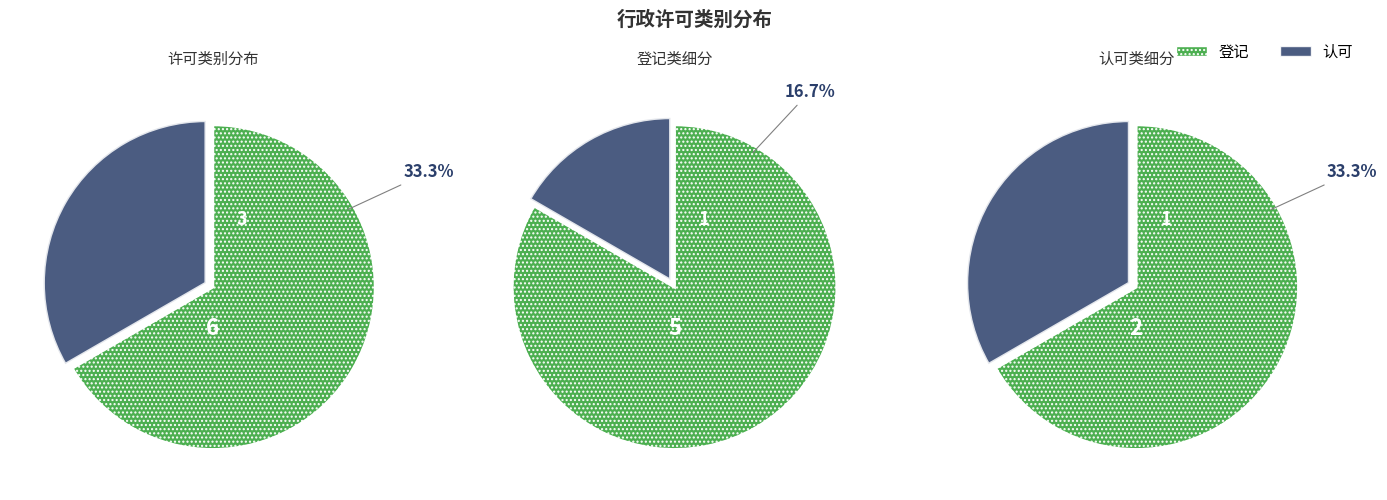

What is the smallest slice in the pie chart?

认可